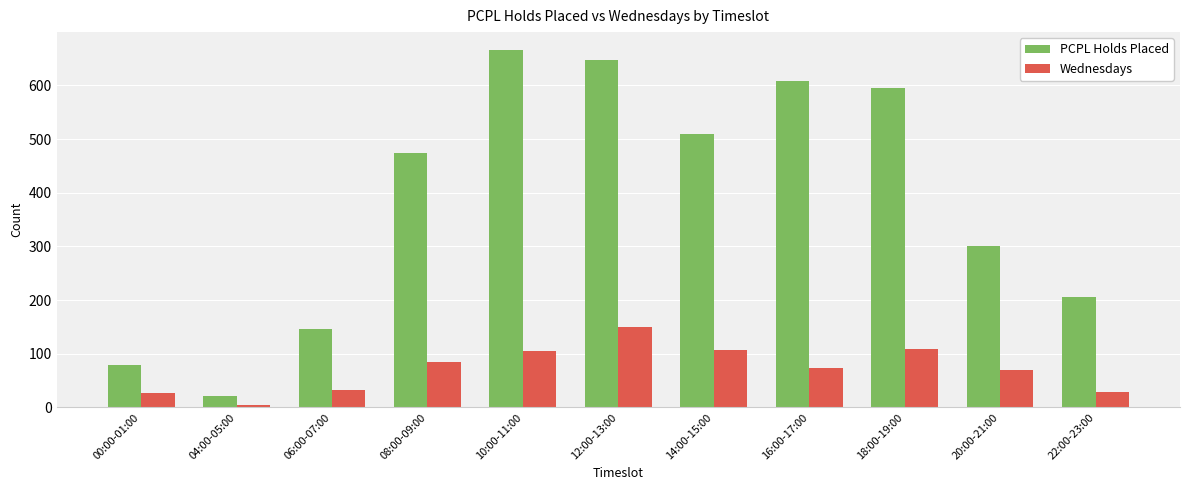

What is the difference between the maximum and minimum values in the PCPL Holds Placed series?

644